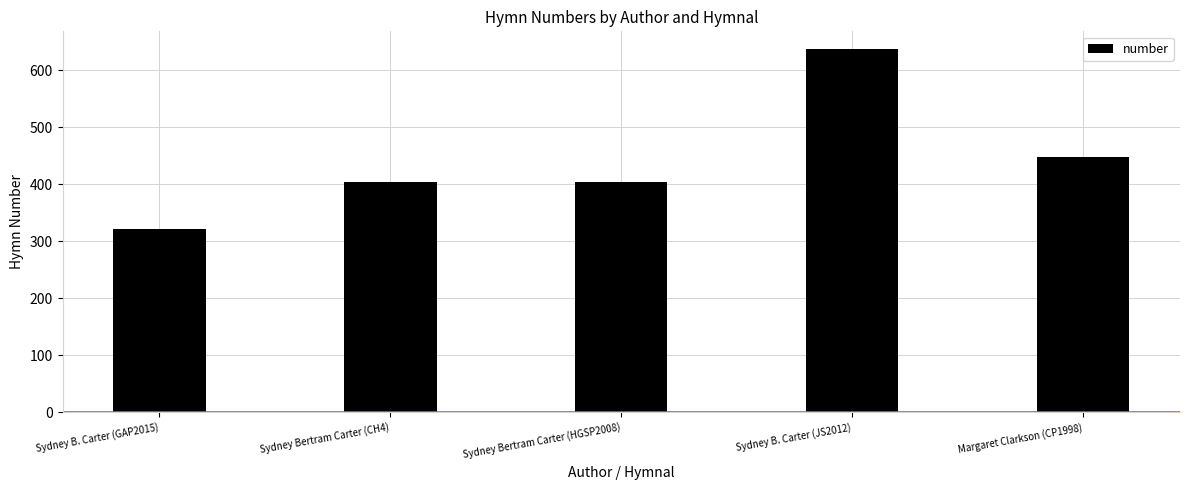

Which label corresponds to the largest value in the chart?

Sydney B. Carter (JS2012)